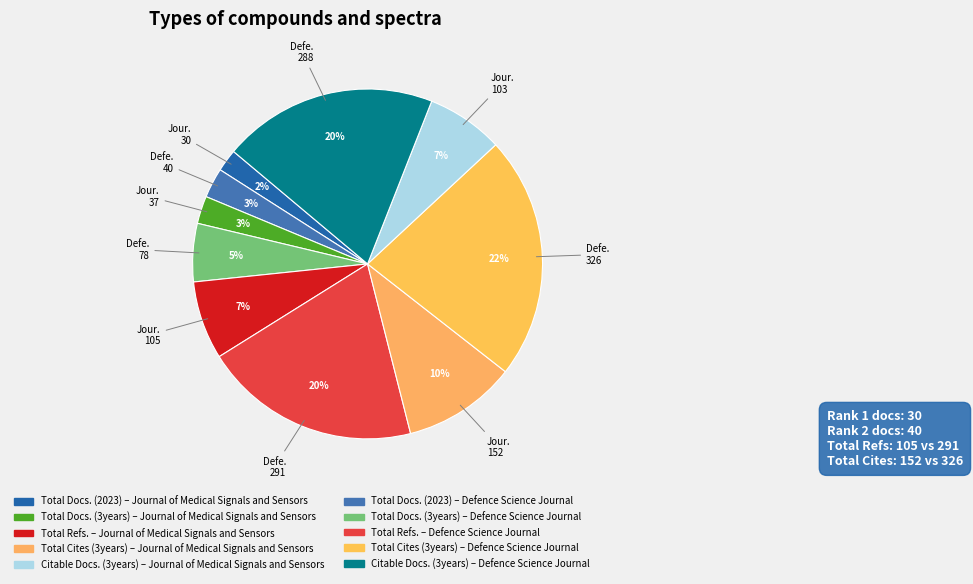

What is the smallest slice in the pie chart?

Journal of Medical Signals and Sensors